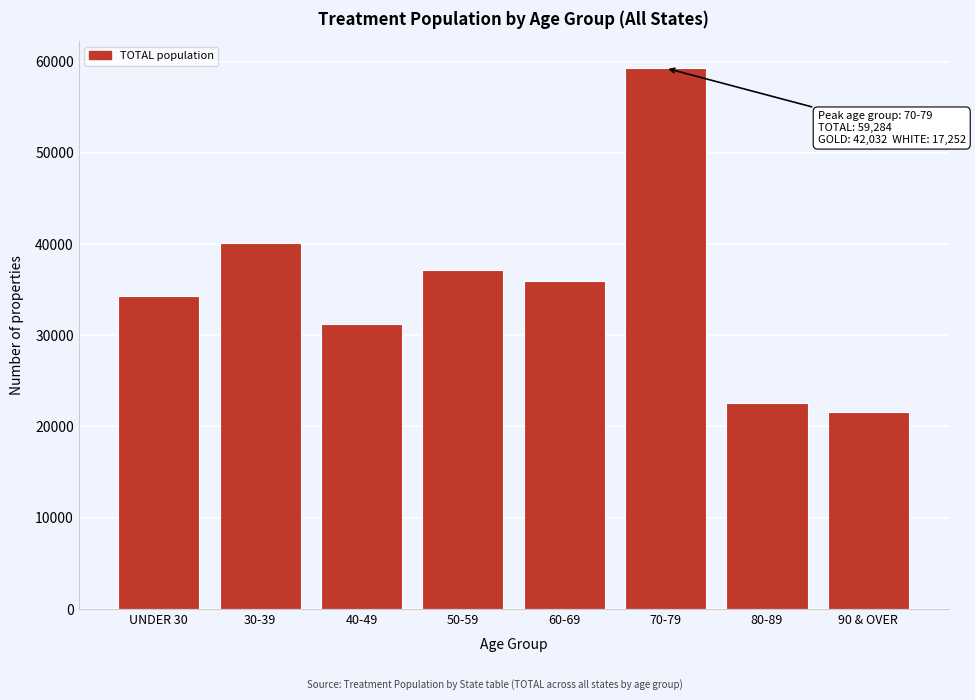

Reading left to right, extract all data points from this chart.

UNDER 30=34324	30-39=40078	40-49=31185	50-59=37174	60-69=35914	70-79=59284	80-89=22525	90 & OVER=21629